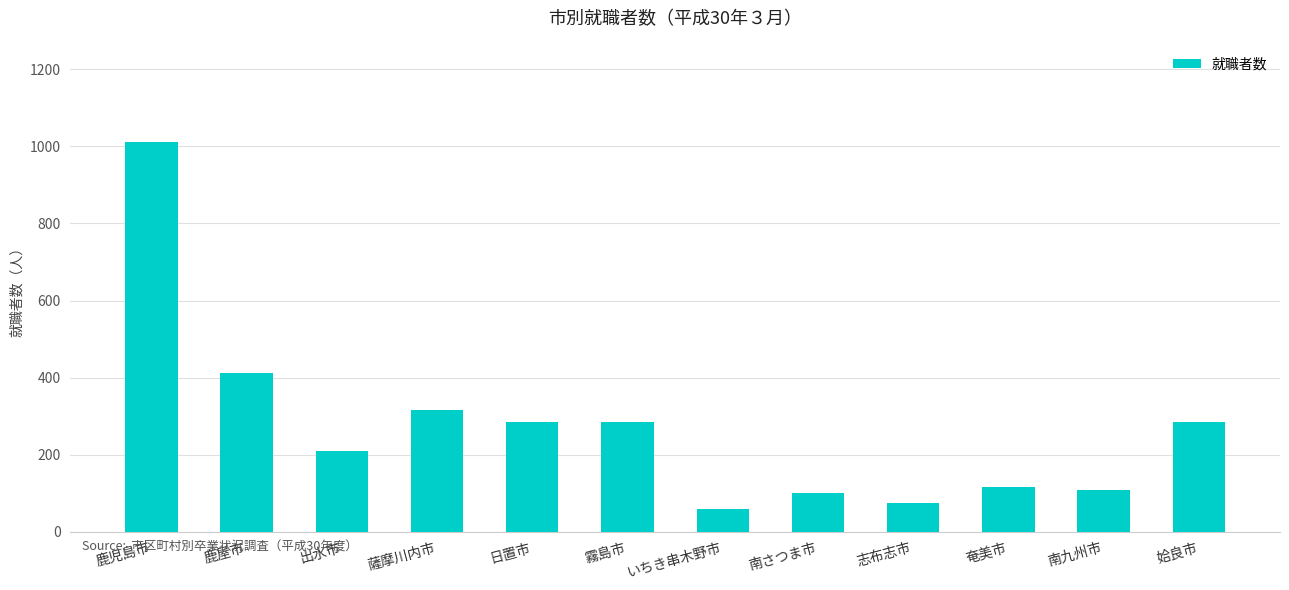

How many categories are shown in the chart?

12